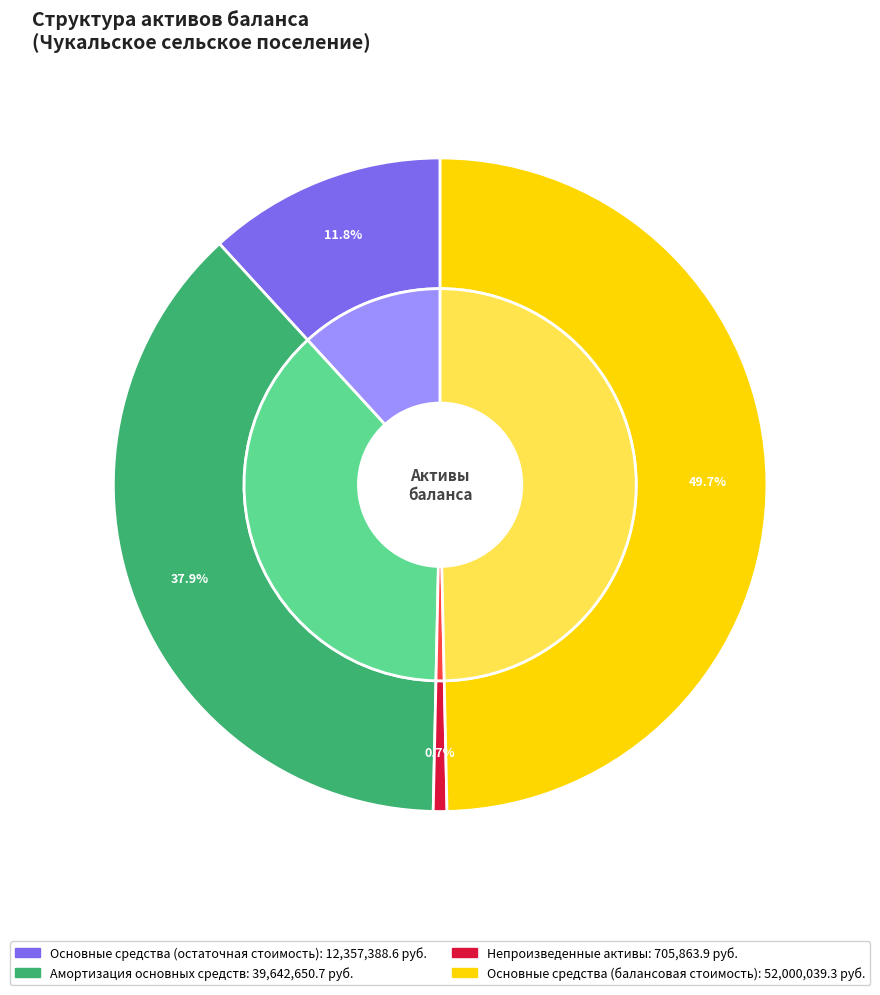

Do Основные средства (остаточная стоимость) and Непроизведенные активы together represent more than half of the pie?

No